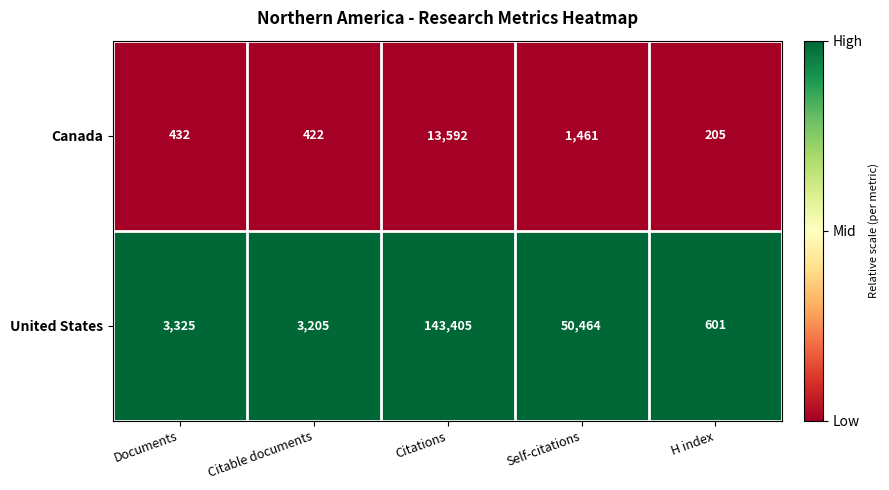

Which series has the widest spread of values?

United States